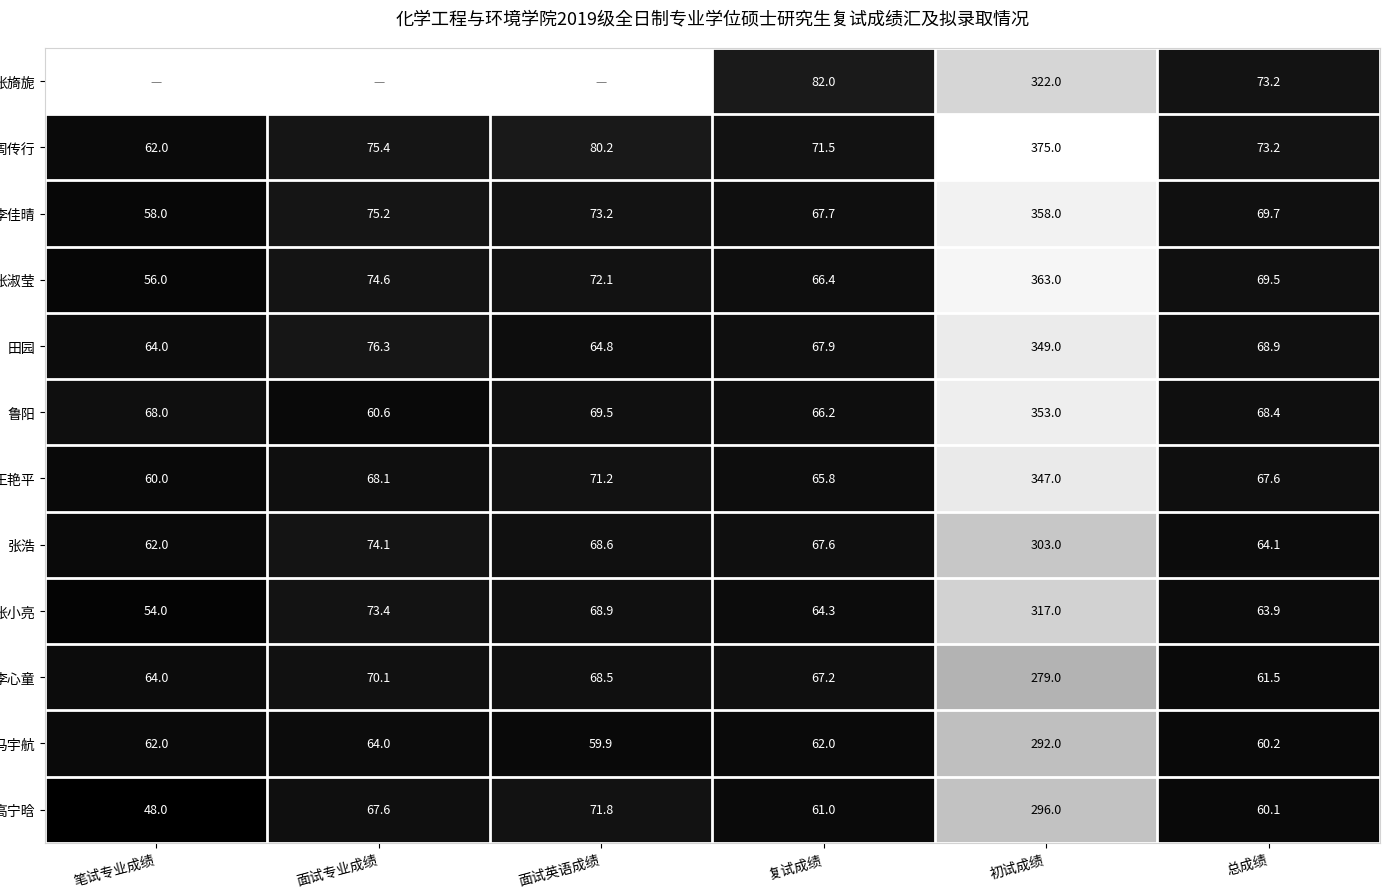

Between 面试英语成绩 and 总成绩, which is larger?

总成绩